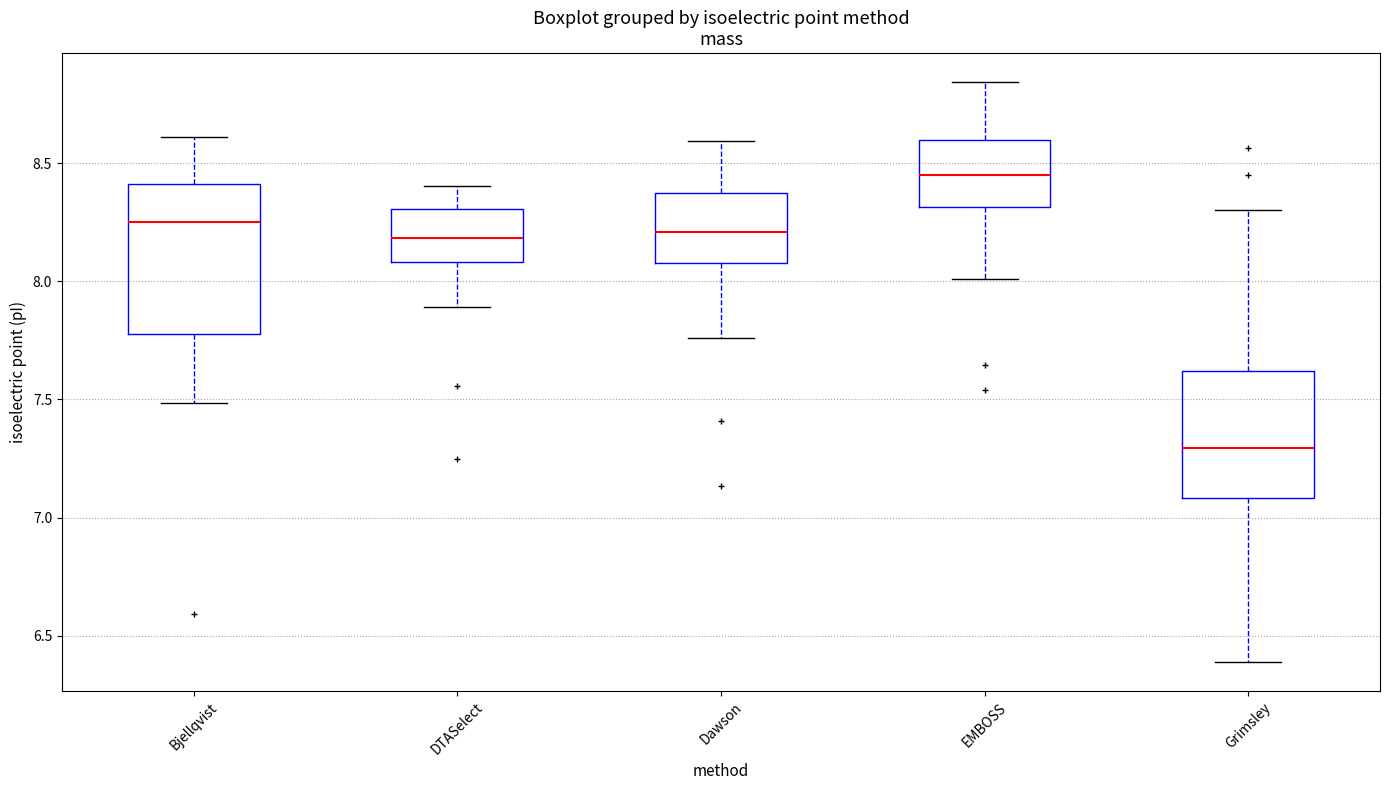

Reading left to right, transcribe this box plot: for each box, give where its median line is, the range the box spans, and where its two whiskers end, as read against the y-axis. The values are not printed on the chart, so give them approximately, as read against the axis.

Bjellqvist: median 8.25, box 7.80 to 8.40, whiskers 7.50 to 8.60
DTASelect: median 8.20, box 8.10 to 8.30, whiskers 7.90 to 8.40
Dawson: median 8.20, box 8.10 to 8.40, whiskers 7.75 to 8.60
EMBOSS: median 8.45, box 8.30 to 8.60, whiskers 8.00 to 8.85
Grimsley: median 7.30, box 7.10 to 7.60, whiskers 6.40 to 8.30